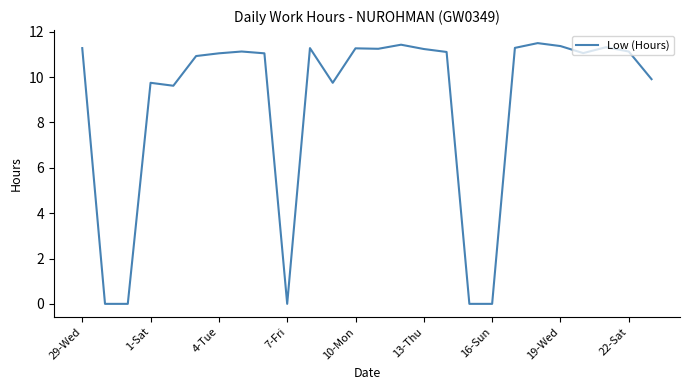

What is the greatest value displayed?

11.5